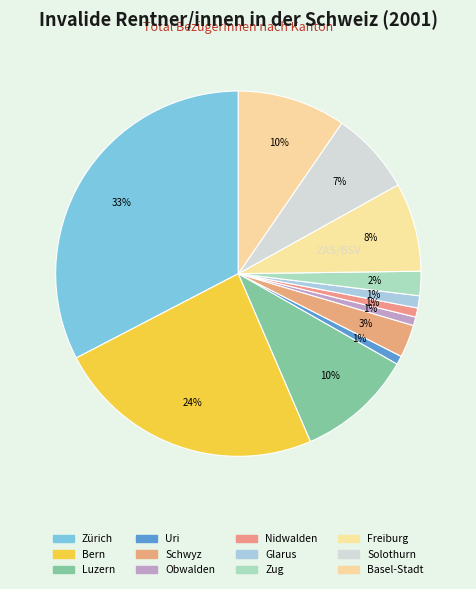

Combined, do Zürich and Basel-Stadt account for over 50%?

No